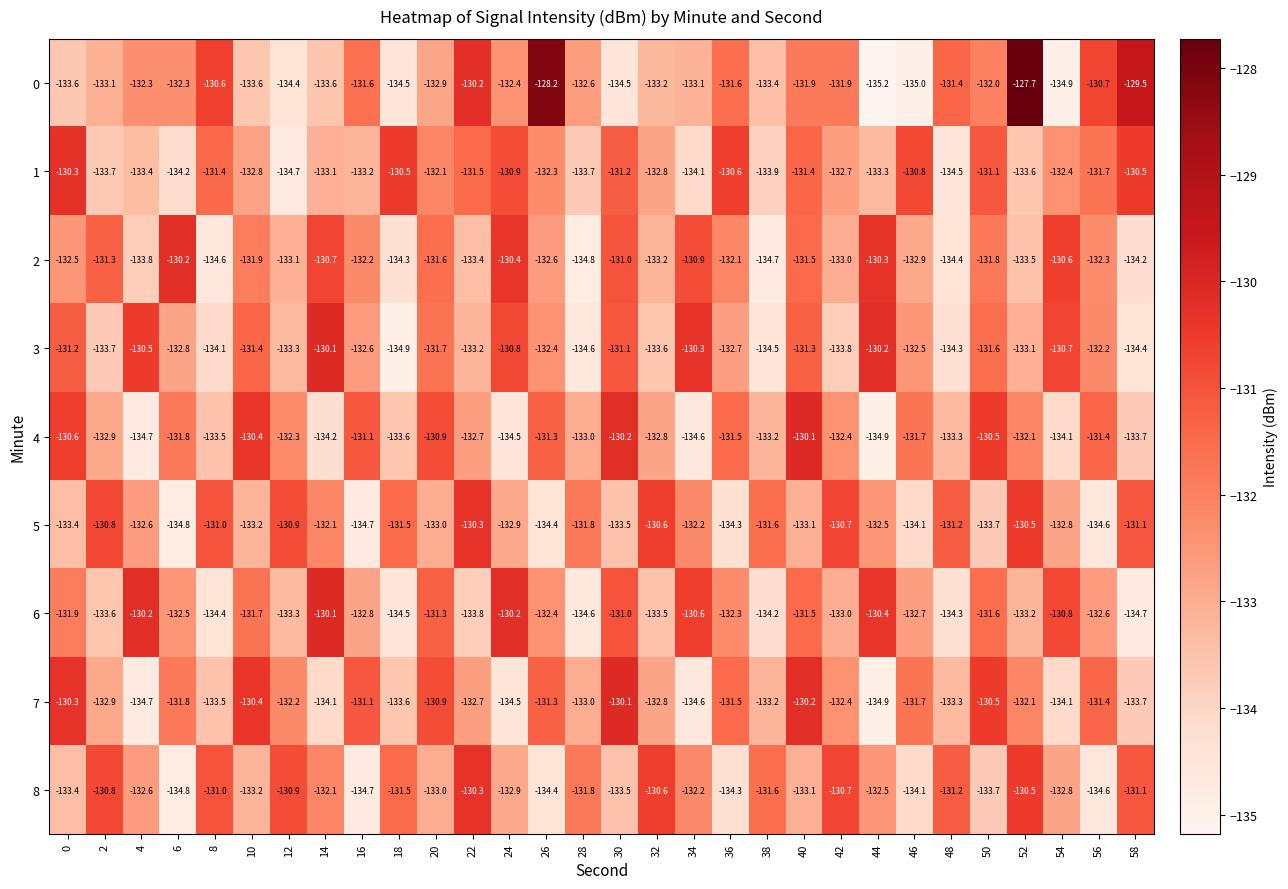

How many series are shown in this chart?

9